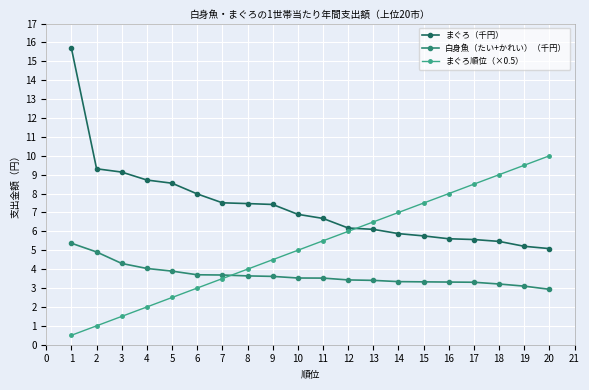

How many data points in 白身魚（たい+かれい）（千円） are less than 3?

1